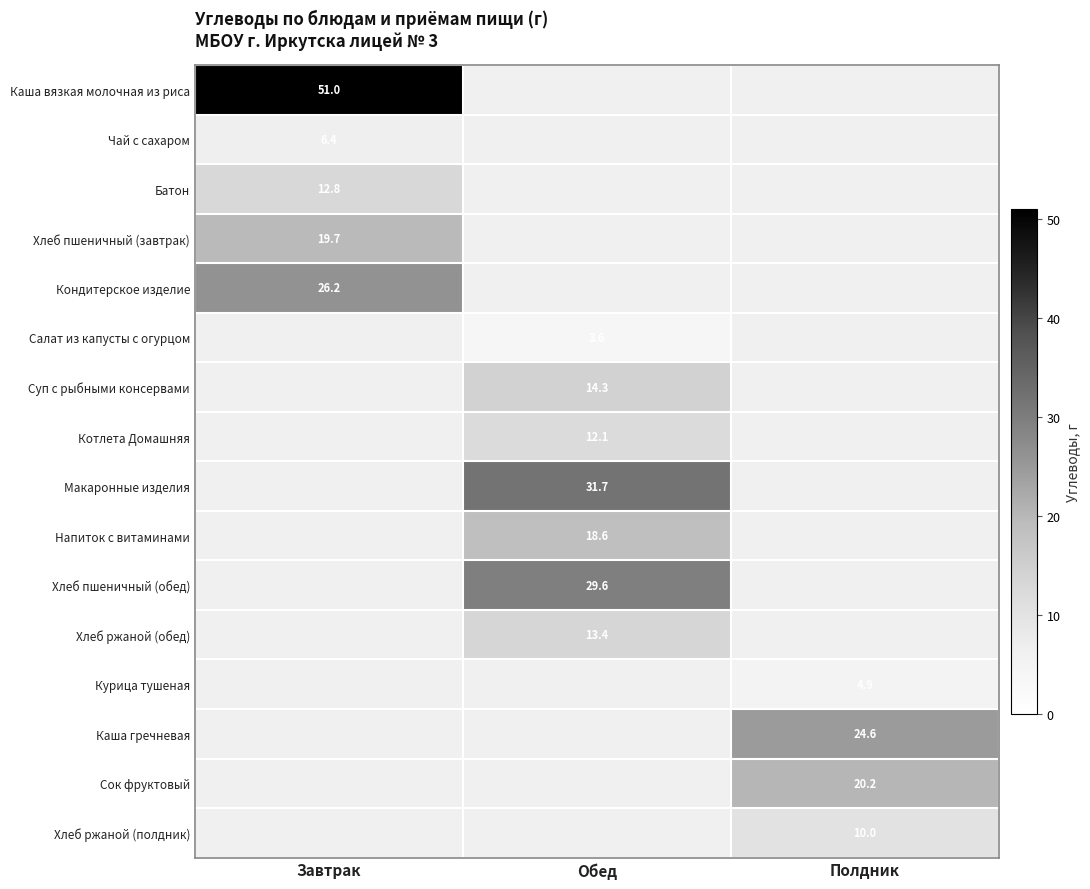

How many series are shown in this chart?

16